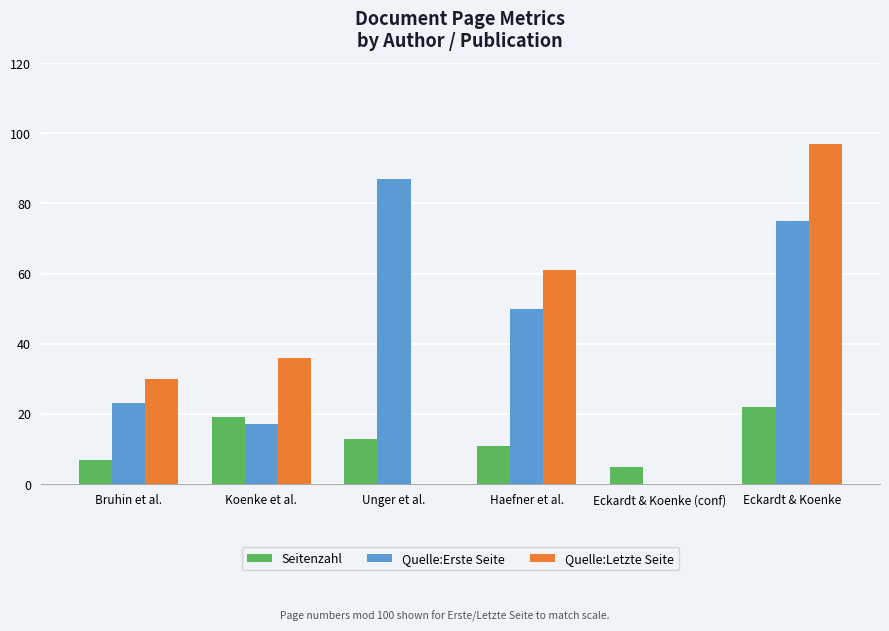

Which series has the largest total across all categories?

Quelle:Erste Seite